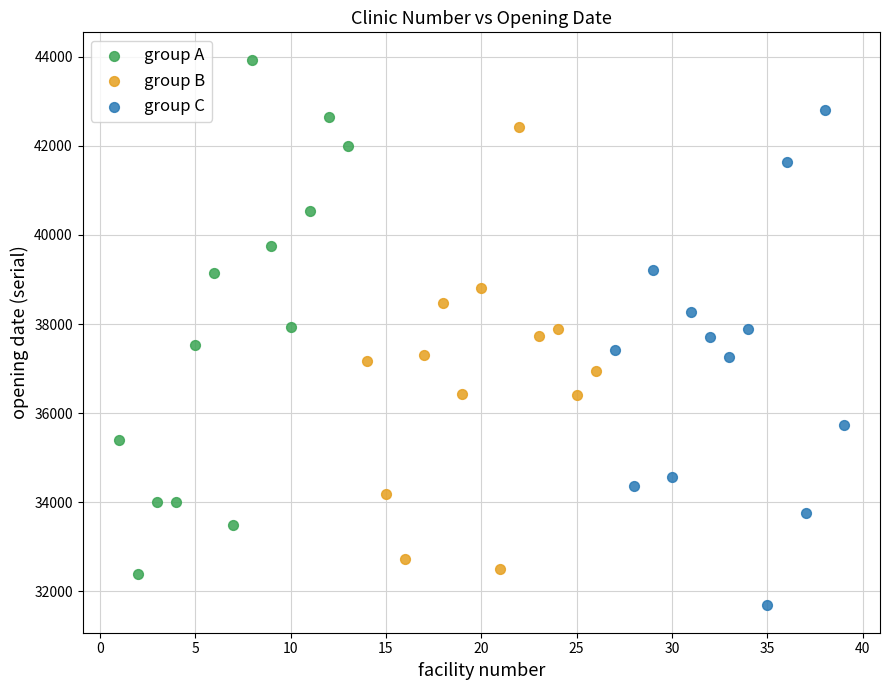

What are all the series names shown in the legend?

group A, group B, group C